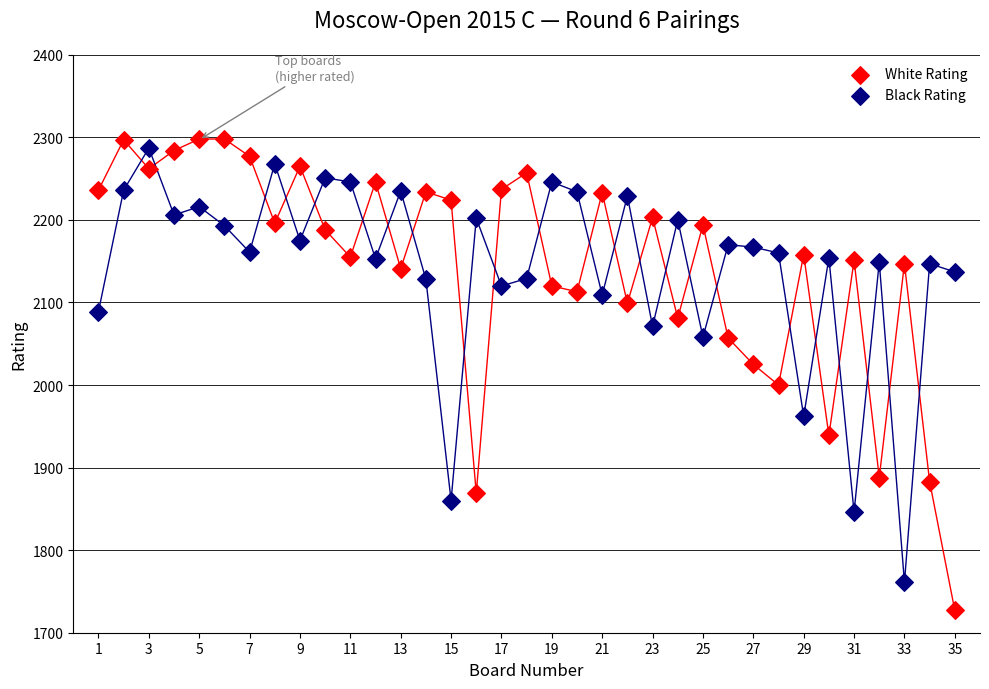

Across all data points, what is the range of X values (max minus min)?

34